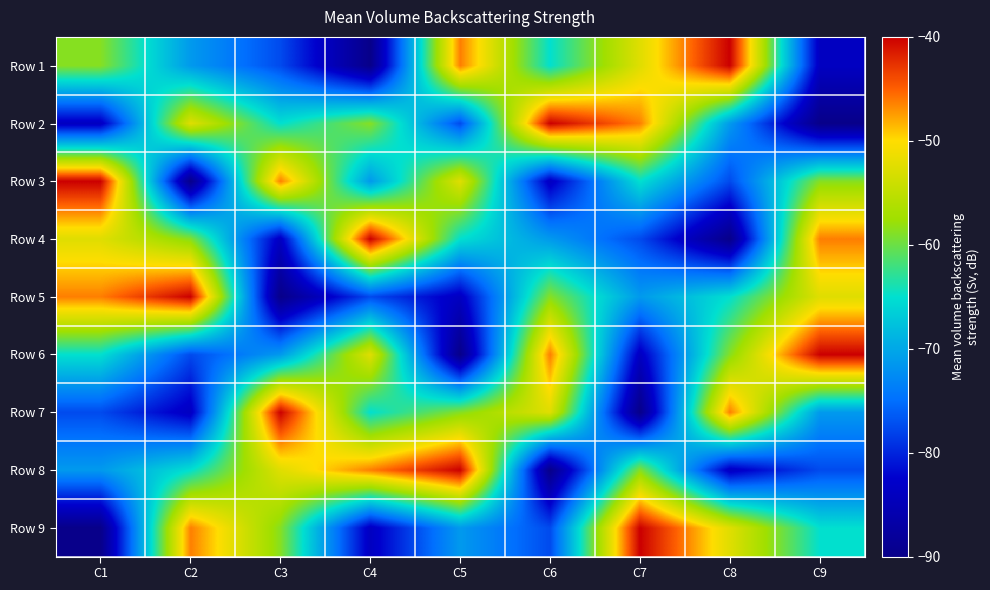

Reading left to right, what are all the values shown in this chart?

Row 1: C1=-58.8	C2=-71.2	C3=-77.5	C4=-90.0	C5=-46.2	C6=-65.0	C7=-52.5	C8=-40.0	C9=-83.8
Row 2: C1=-83.8	C2=-52.5	C3=-65.0	C4=-58.8	C5=-77.5	C6=-40.0	C7=-46.2	C8=-71.2	C9=-90.0
Row 3: C1=-40.0	C2=-90.0	C3=-46.2	C4=-71.2	C5=-52.5	C6=-83.8	C7=-65.0	C8=-77.5	C9=-58.8
Row 4: C1=-52.5	C2=-58.8	C3=-83.8	C4=-40.0	C5=-65.0	C6=-71.2	C7=-77.5	C8=-90.0	C9=-46.2
Row 5: C1=-46.2	C2=-40.0	C3=-90.0	C4=-77.5	C5=-83.8	C6=-58.8	C7=-71.2	C8=-65.0	C9=-52.5
Row 6: C1=-65.0	C2=-77.5	C3=-71.2	C4=-52.5	C5=-90.0	C6=-46.2	C7=-83.8	C8=-58.8	C9=-40.0
Row 7: C1=-77.5	C2=-83.8	C3=-40.0	C4=-65.0	C5=-58.8	C6=-52.5	C7=-90.0	C8=-46.2	C9=-71.2
Row 8: C1=-71.2	C2=-65.0	C3=-52.5	C4=-46.2	C5=-40.0	C6=-90.0	C7=-58.8	C8=-83.8	C9=-77.5
Row 9: C1=-90.0	C2=-46.2	C3=-58.8	C4=-83.8	C5=-71.2	C6=-77.5	C7=-40.0	C8=-52.5	C9=-65.0